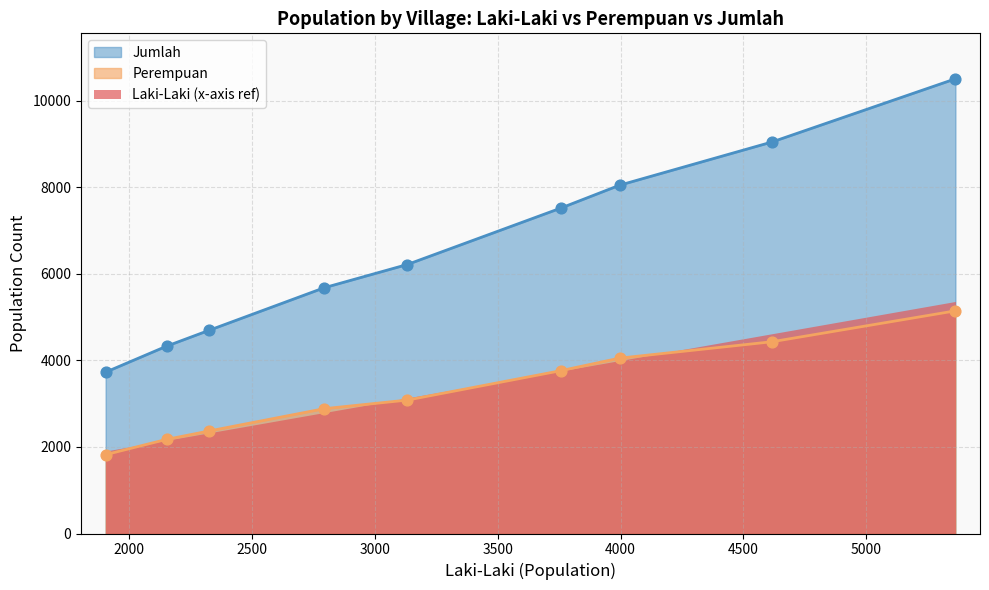

Which series contains the lowest Y value?

Perempuan